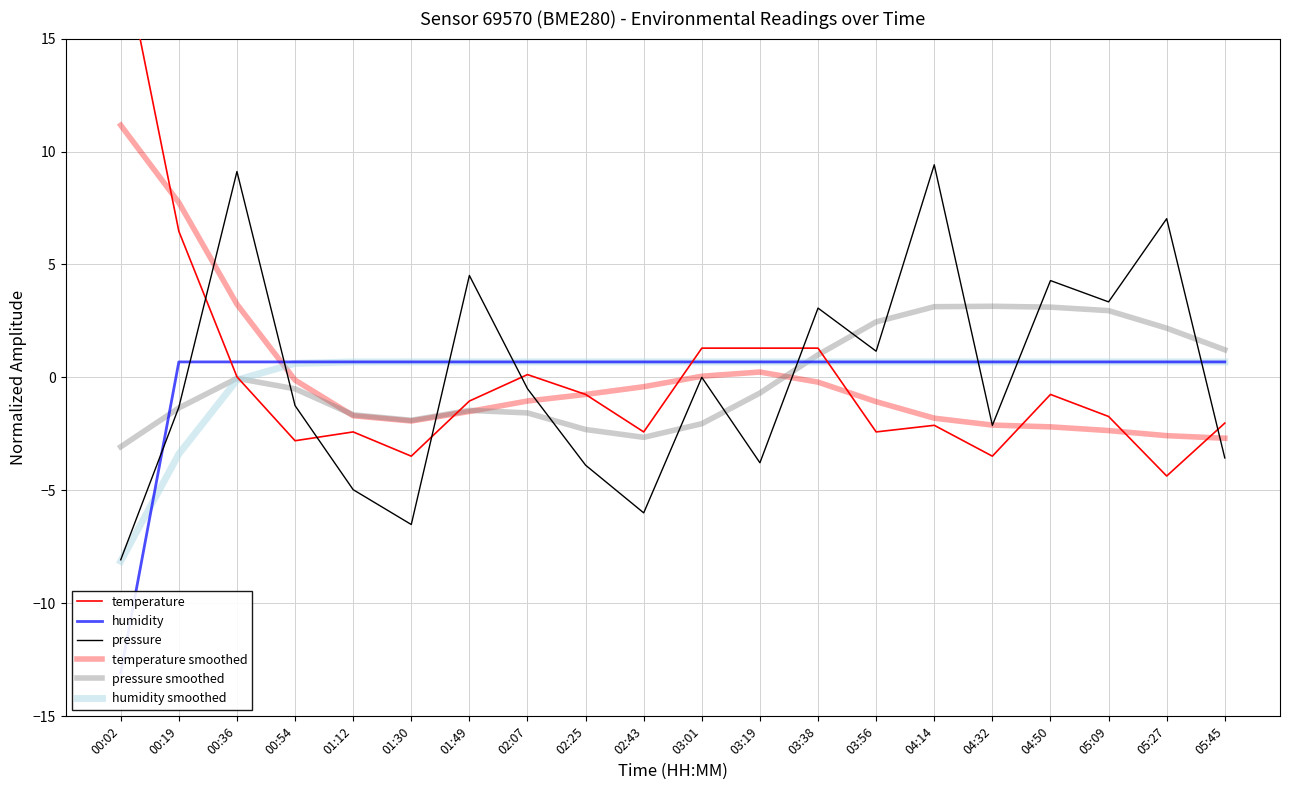

The humidity series shows 0.7 at 05:09. True or false?

True